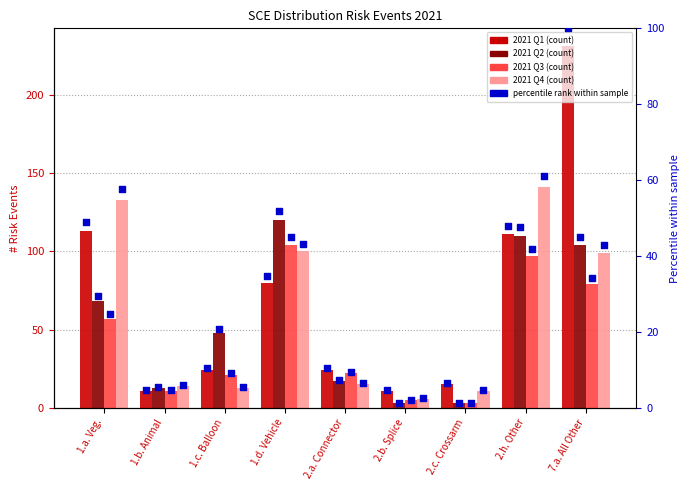

Which series reaches the maximum Y coordinate?

2021 Q1